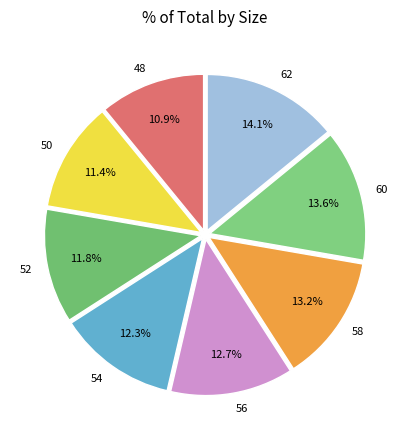

Is there a majority slice in this chart?

No